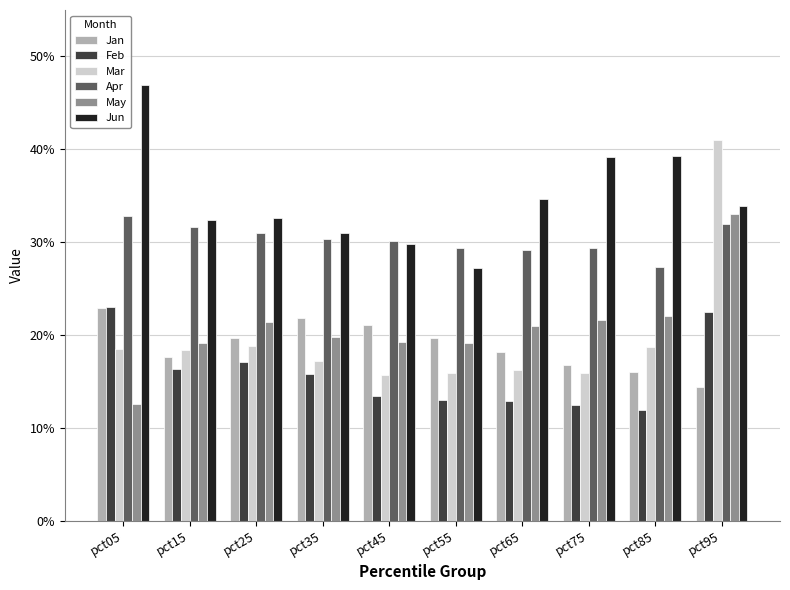

Which series has the widest spread of values?

Mar